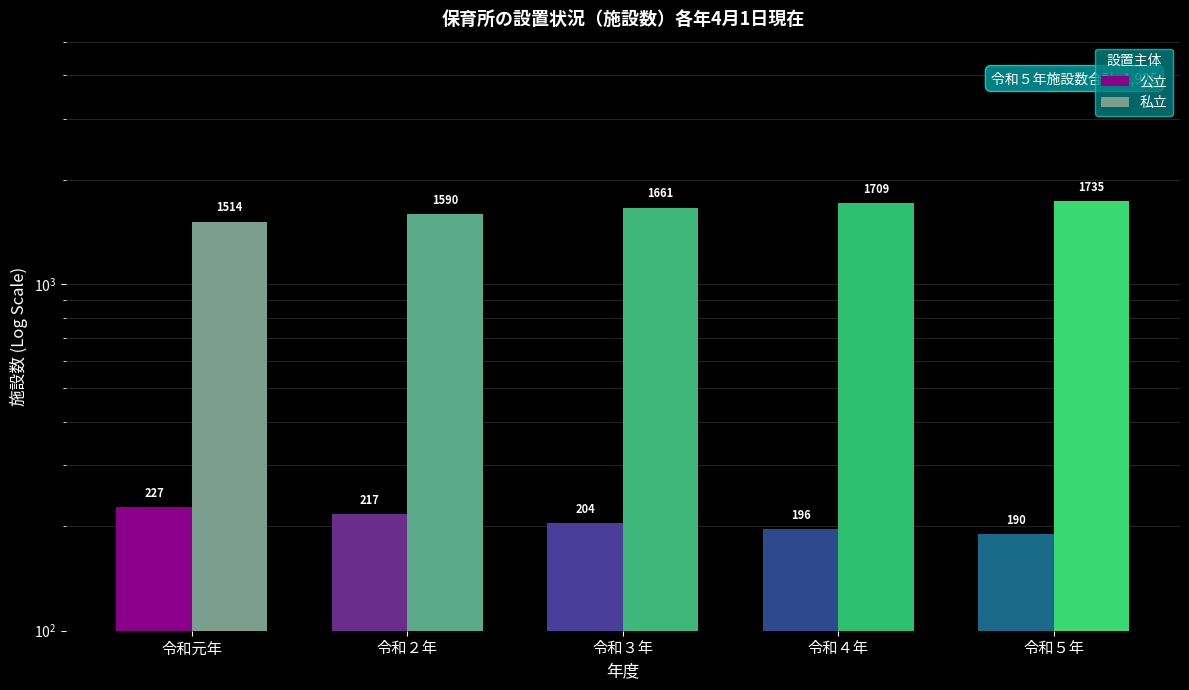

At which category is the sum across all series the highest?

令和５年